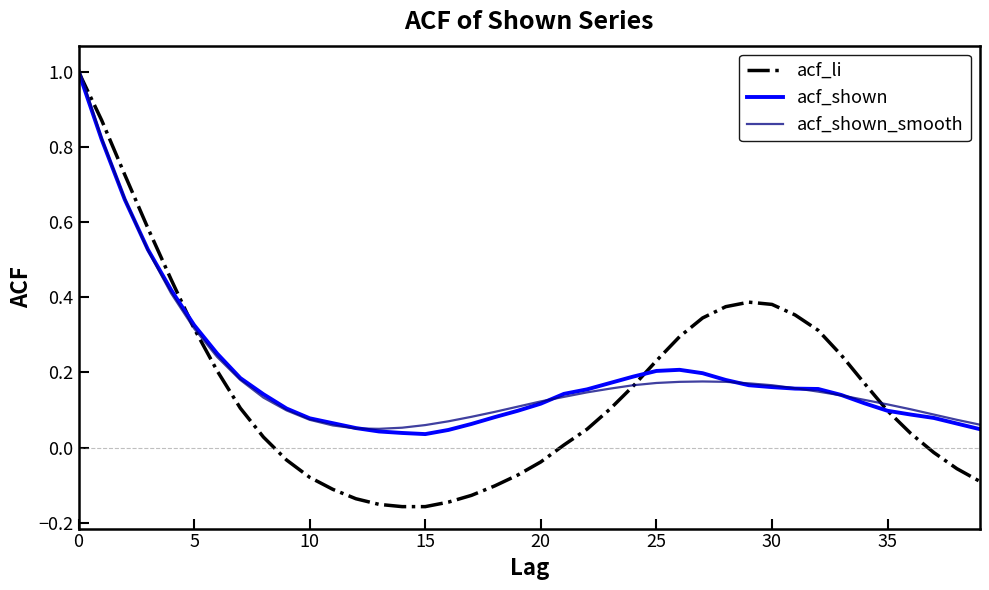

What is the highest value of the acf_shown_smooth series?

1.0